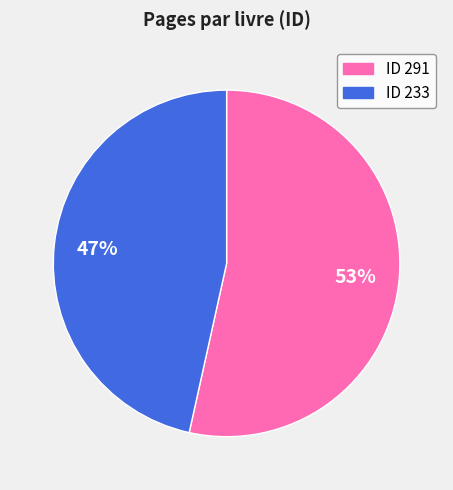

How many slices are in this pie chart?

2